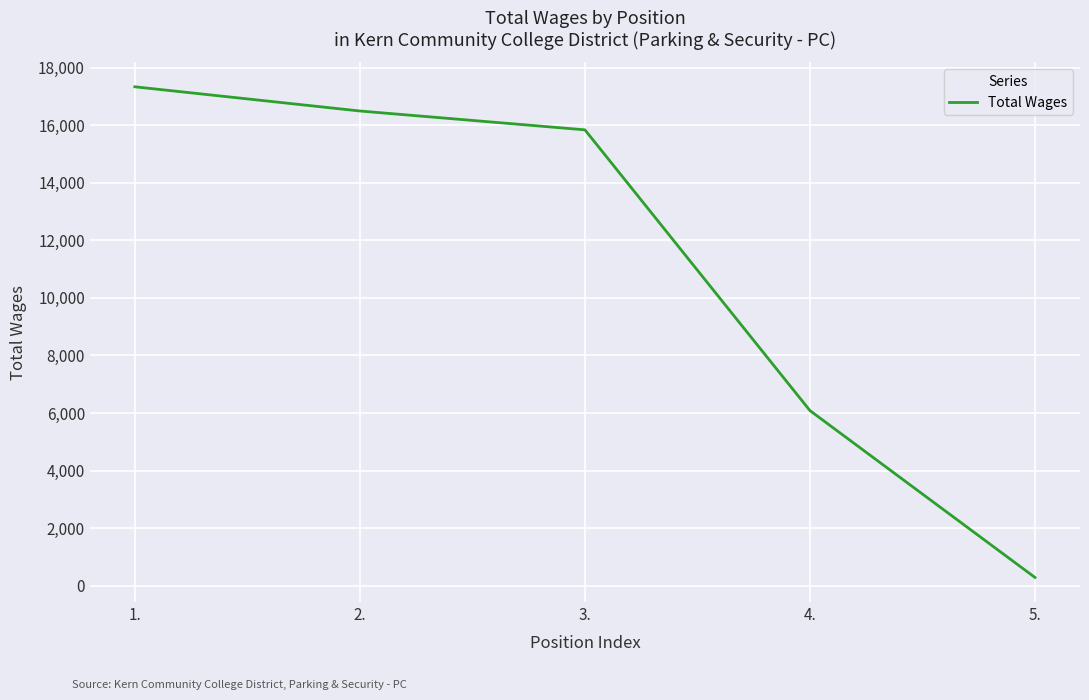

Reading left to right, list all the values displayed in this chart.

1.=17336	2.=16495	3.=15840	4.=6085	5.=288